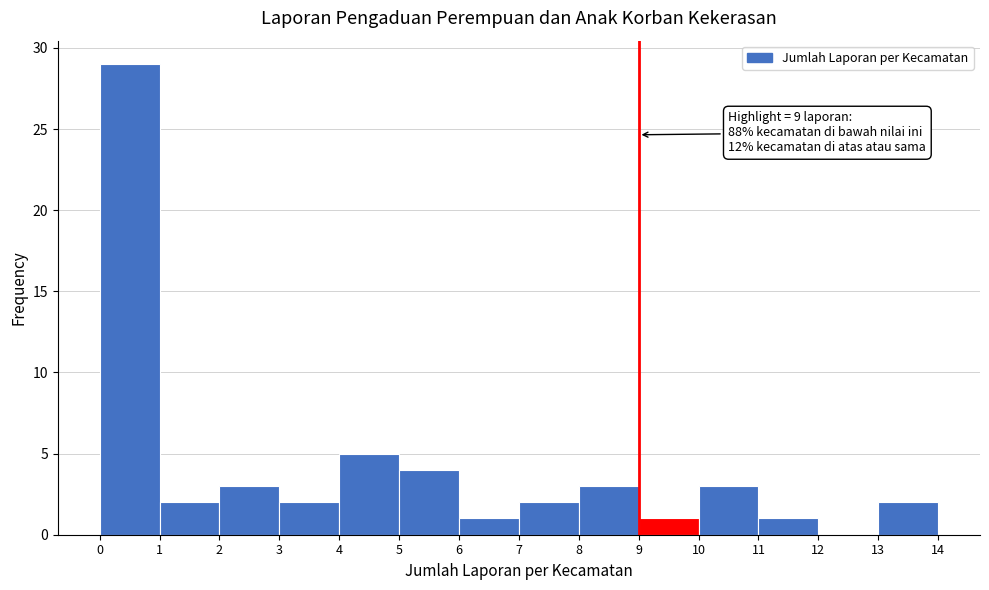

Which range on the x-axis has the tallest bar?

0 to 1